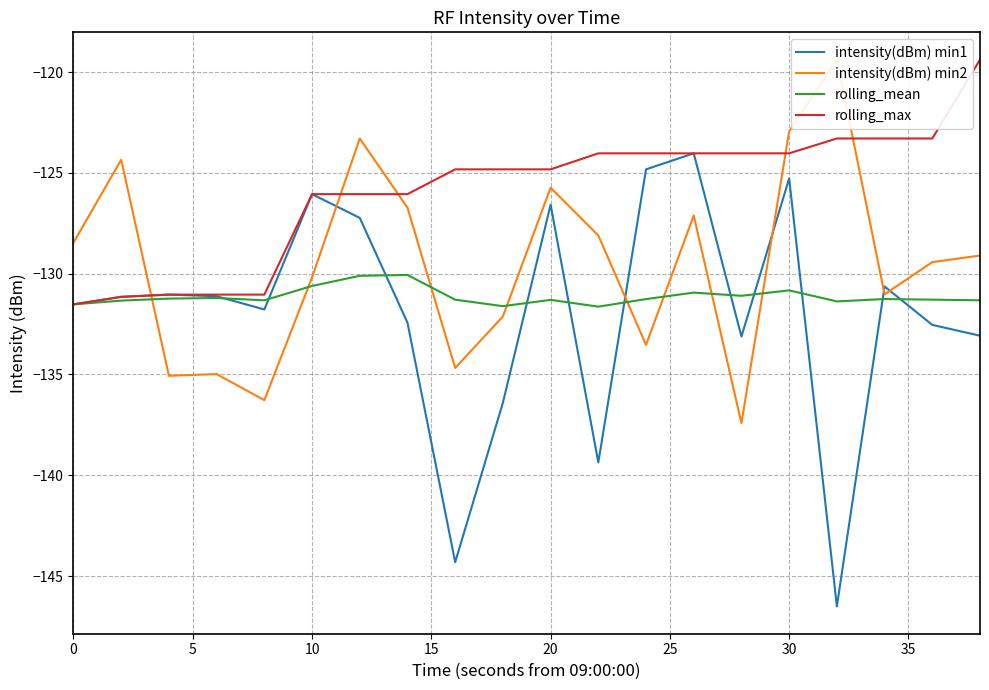

True or false: intensity(dBm) min2 and rolling_mean intersect in this chart.

True